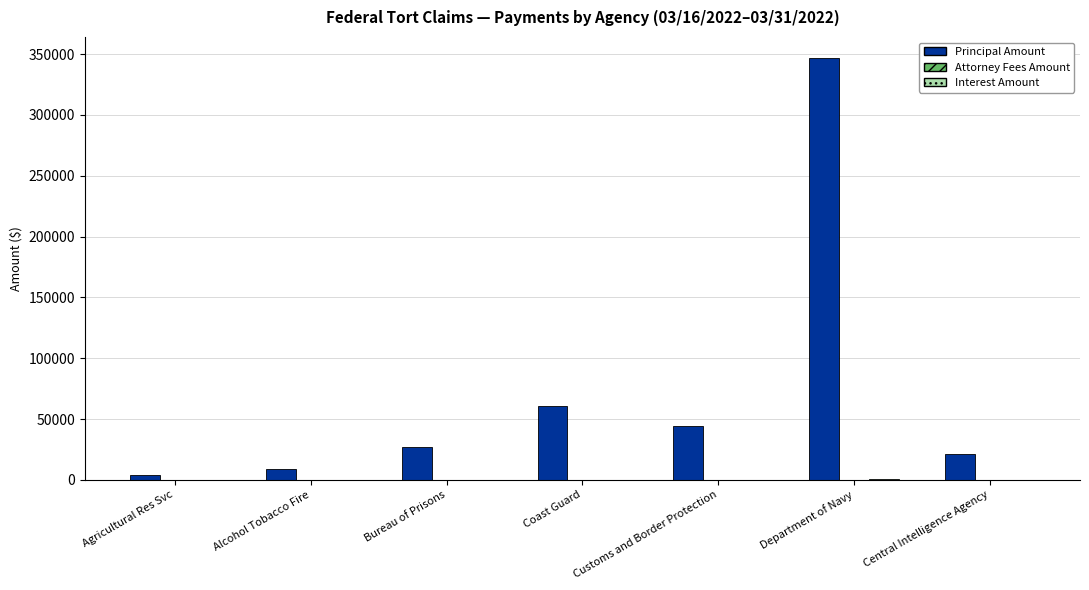

What is the maximum value for Principal Amount?

346684.0